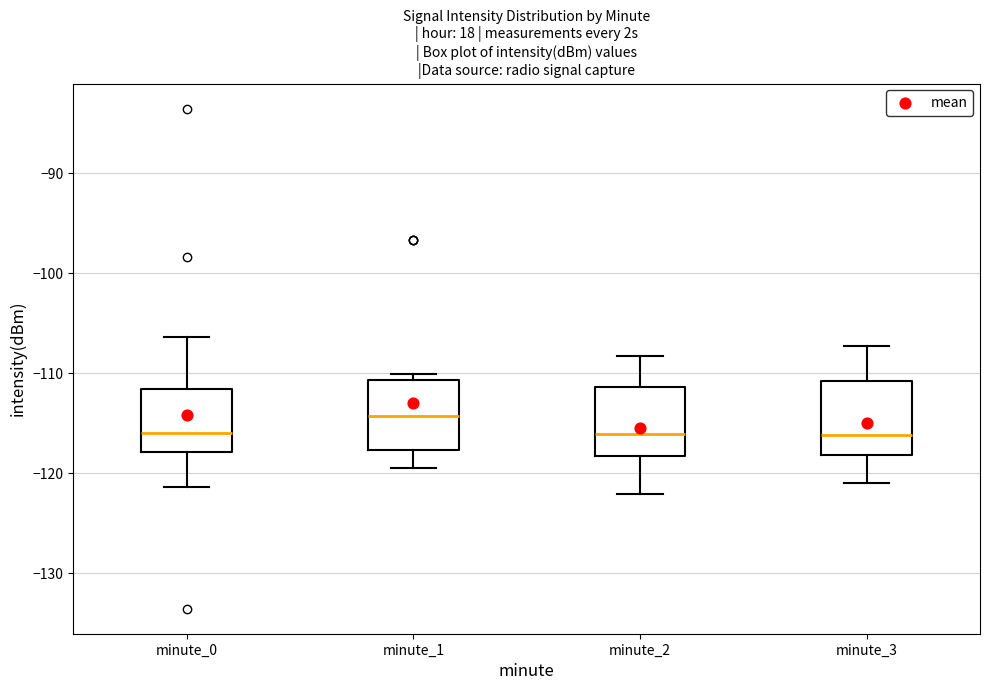

Reading left to right, transcribe this box plot: for each box, give where its median line is, the range the box spans, and where its two whiskers end, as read against the y-axis. The values are not printed on the chart, so give them approximately, as read against the axis.

minute_0: median -116, box -118 to -112, whiskers -121 to -106
minute_1: median -114, box -118 to -111, whiskers -119 to -110
minute_2: median -116, box -118 to -111, whiskers -122 to -108
minute_3: median -116, box -118 to -111, whiskers -121 to -107